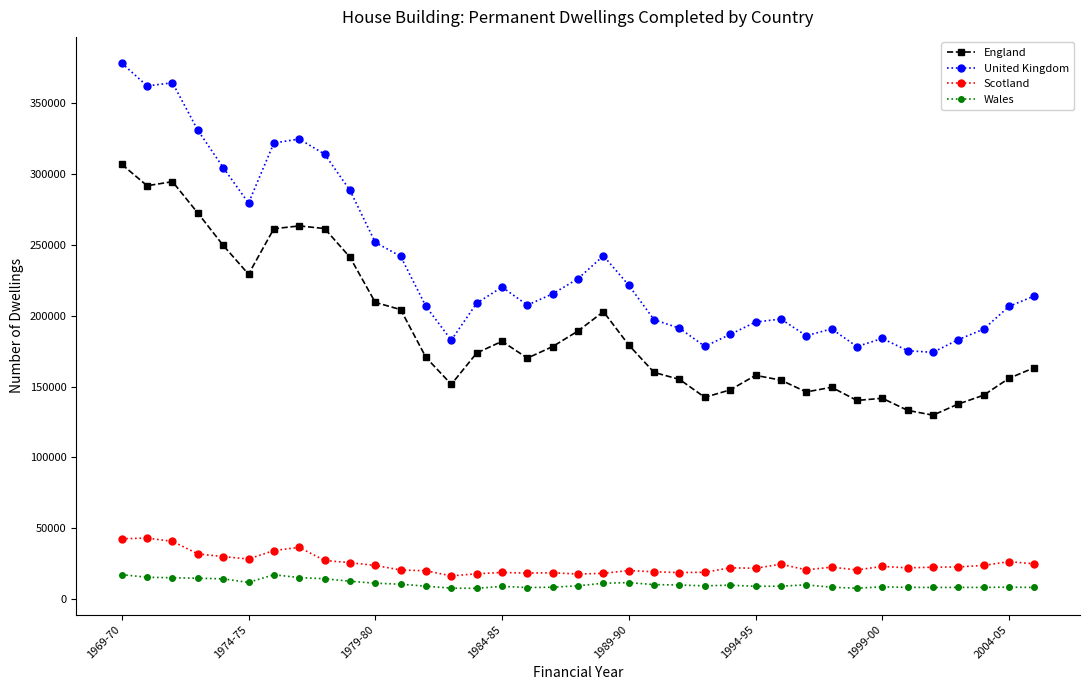

What is the value of the United Kingdom point at the 35th from the left?

190590